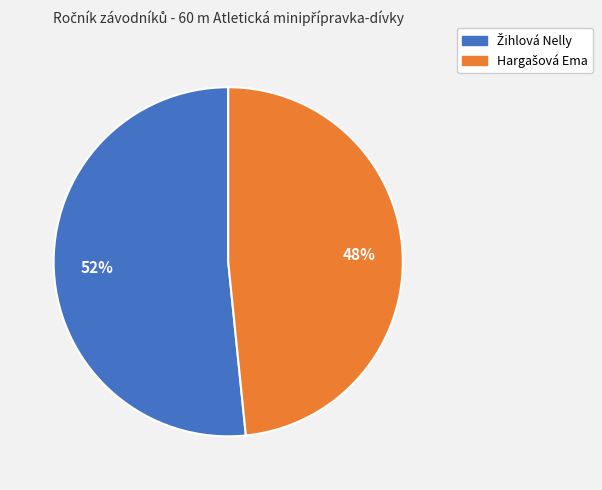

Count the number of slices in the pie.

2